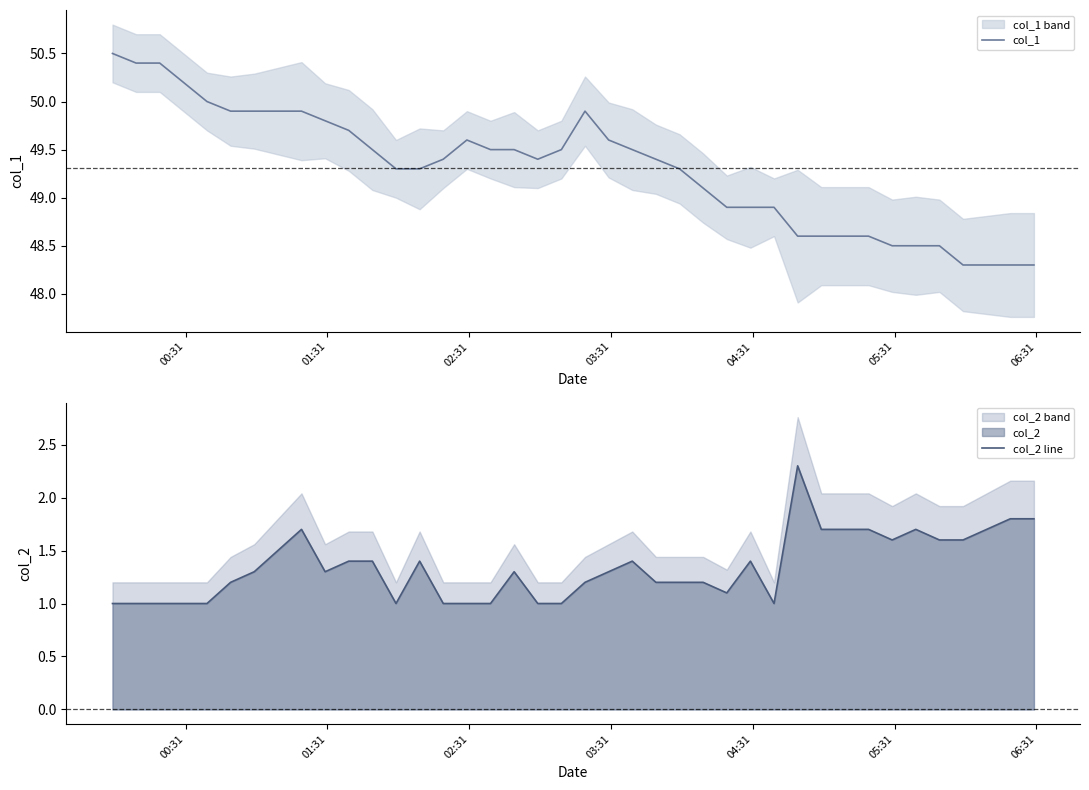

What is the lowest value of the col_1 series?

48.3